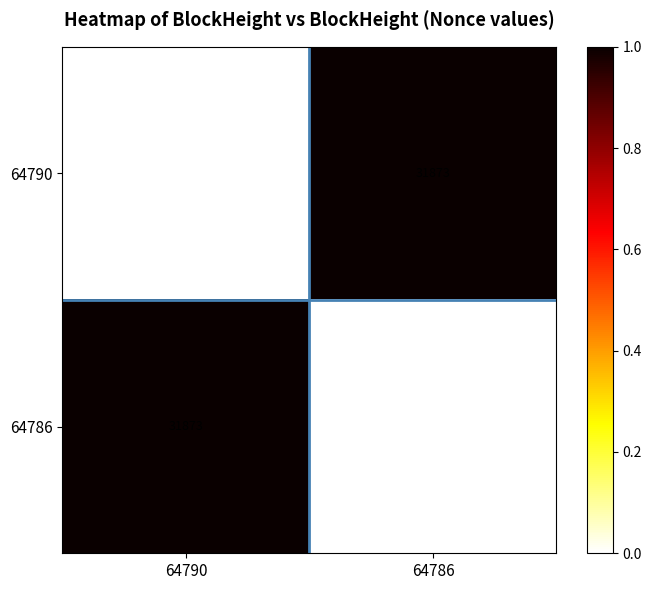

What is the difference between the highest and lowest values at 64790?

31873